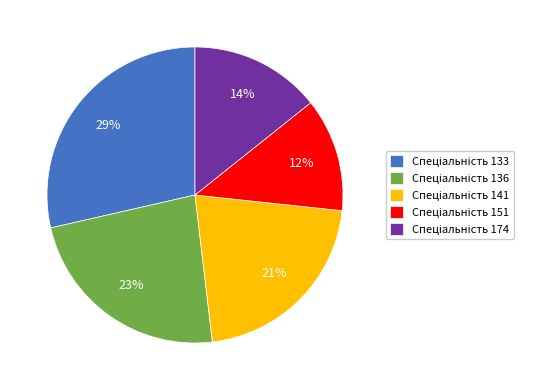

To the nearest percent, what is the average slice percentage?

20%